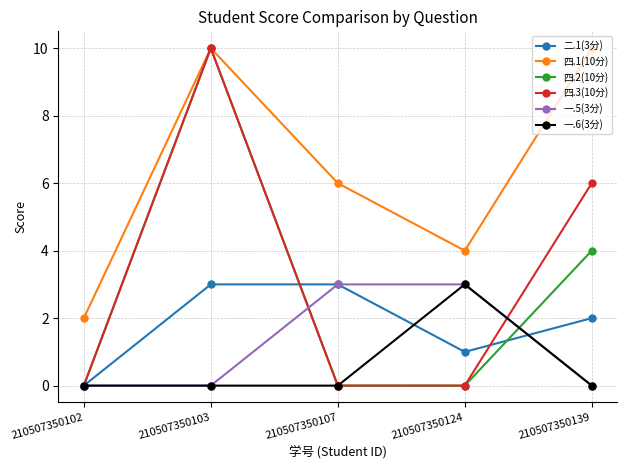

What is the approximate value of 四.1(10分) at 210507350107?

6